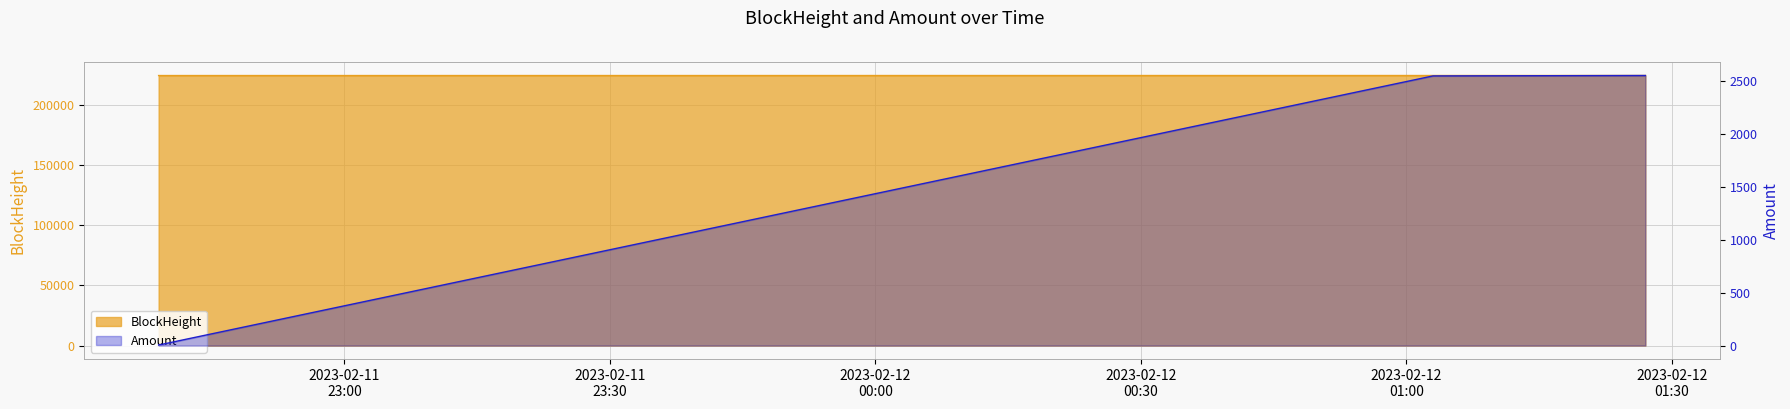

At which label does Amount reach its minimum?

2023-02-11 22:39:00